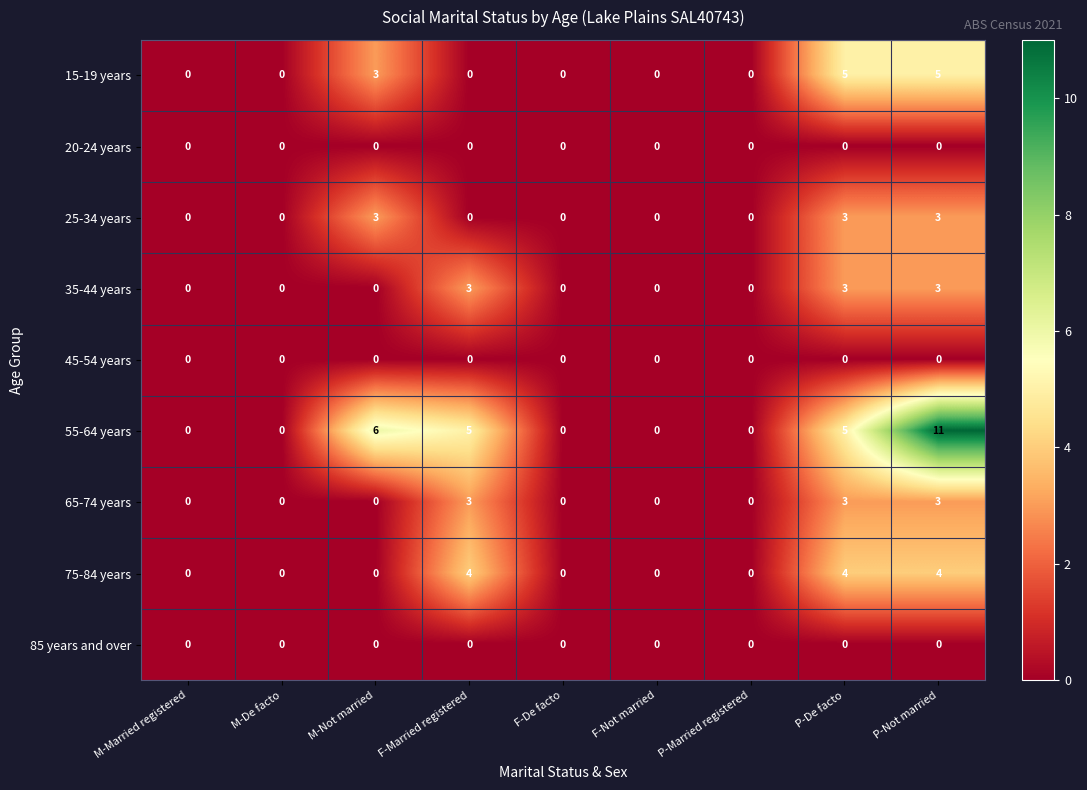

How many distinct data groups are displayed?

9